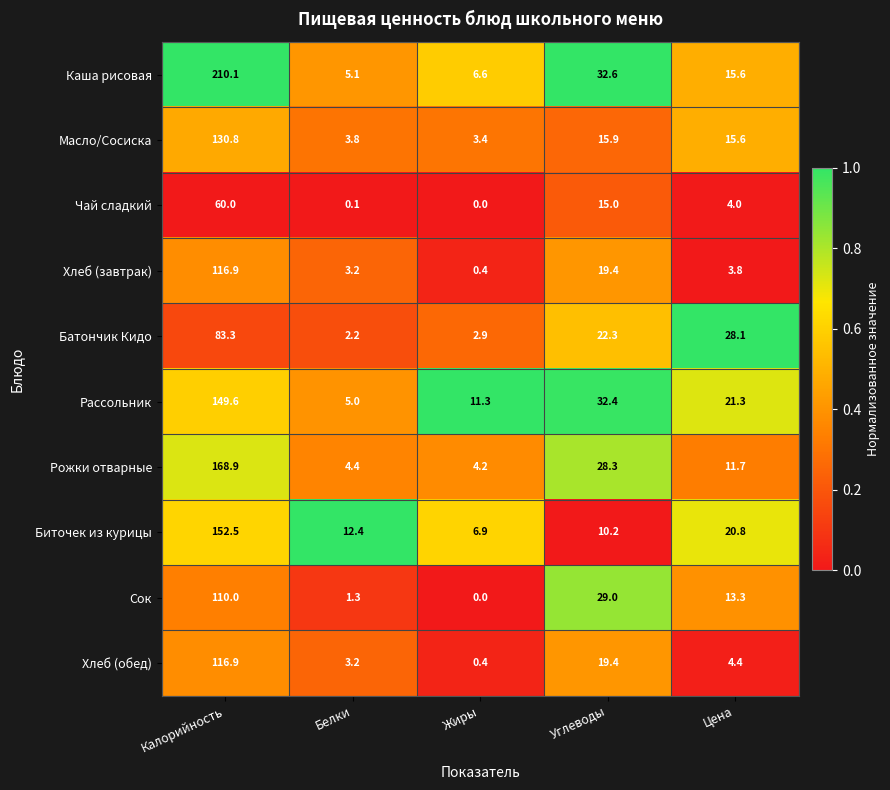

What is the greatest value displayed?

210.1